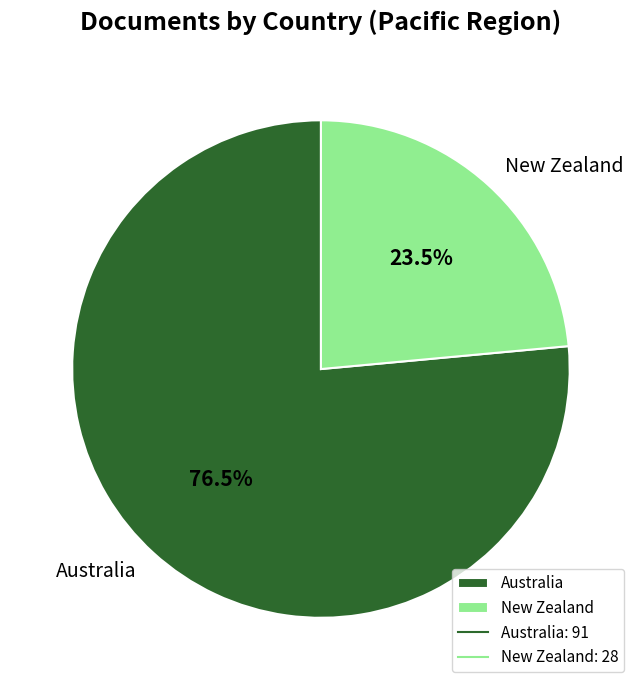

What is the ratio of the value at New Zealand to the value at Australia?

0.3